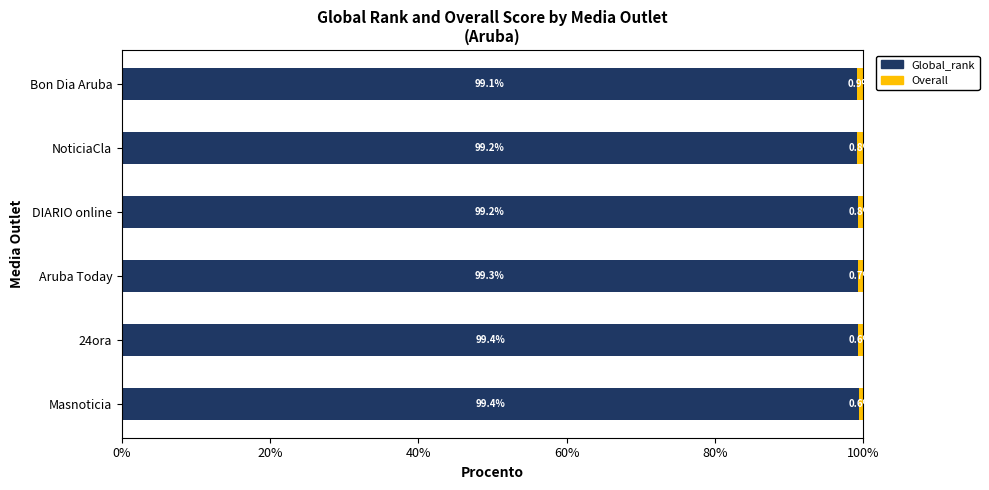

What is the total value across all series at Aruba Today?

100.0